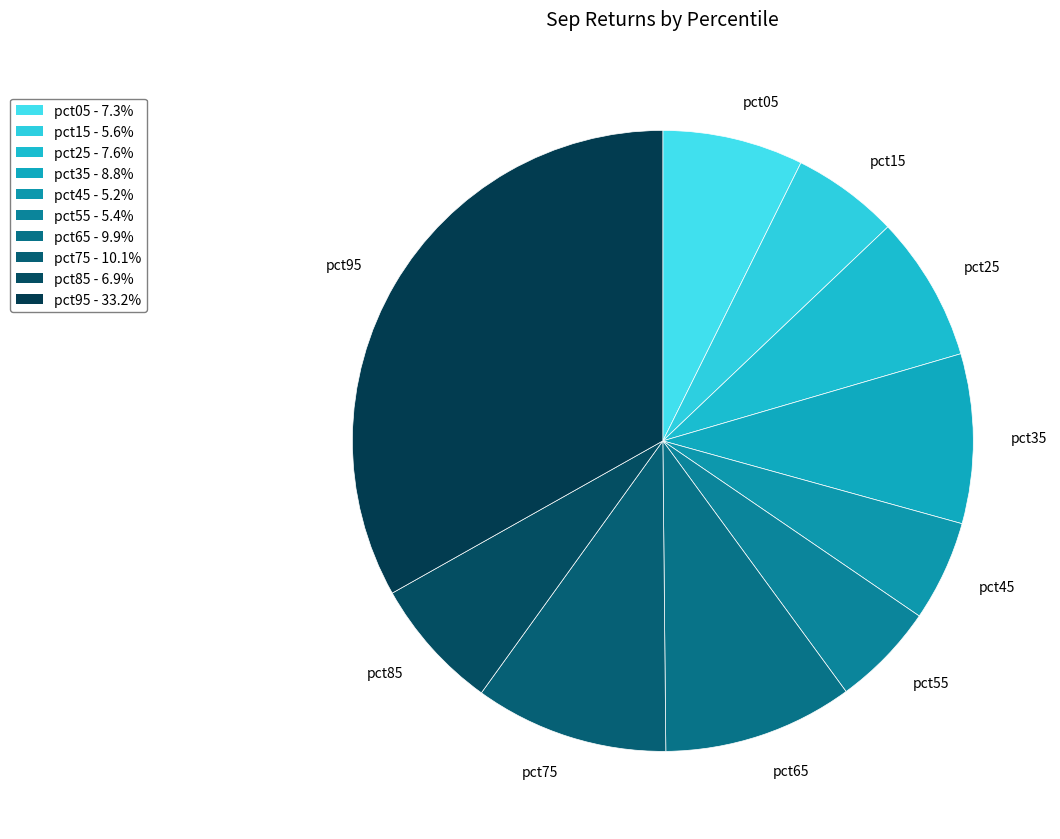

What is the largest slice in the pie chart?

pct95